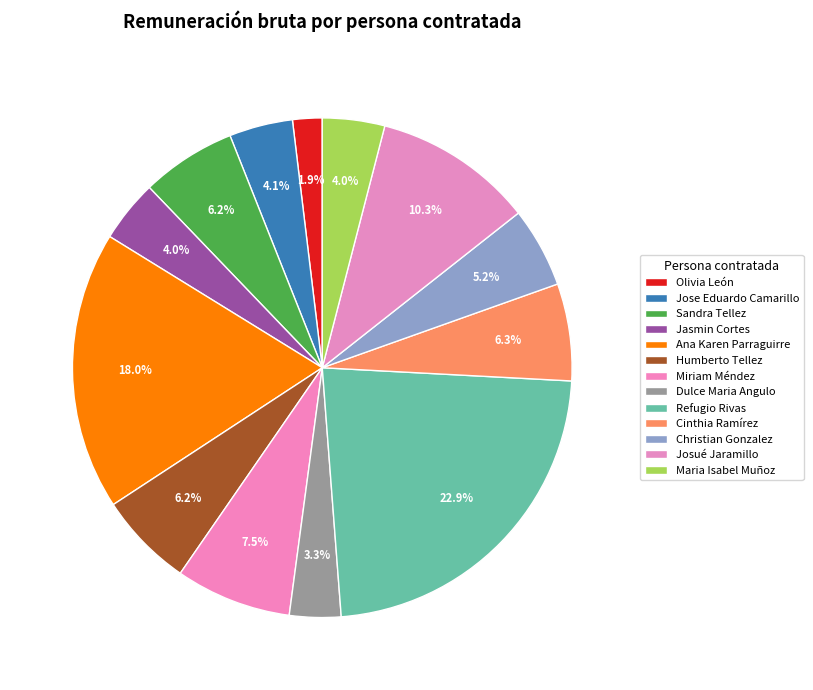

Count the number of slices in the pie.

13